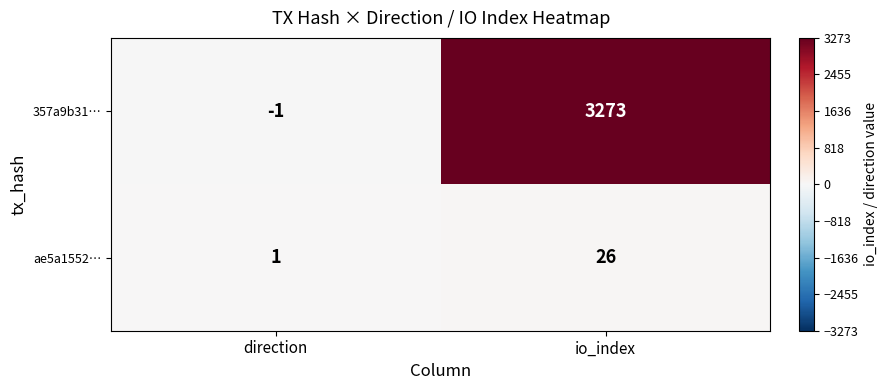

List the series in order of their overall mean, highest first.

357a9b31…, ae5a1552…